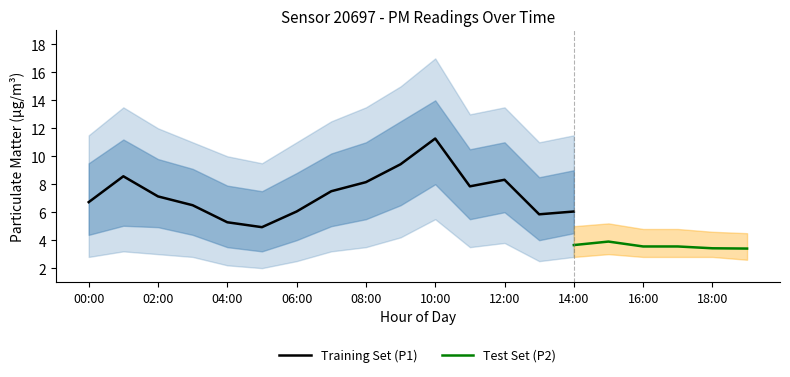

Is this an area chart (filled region under the line)?

No